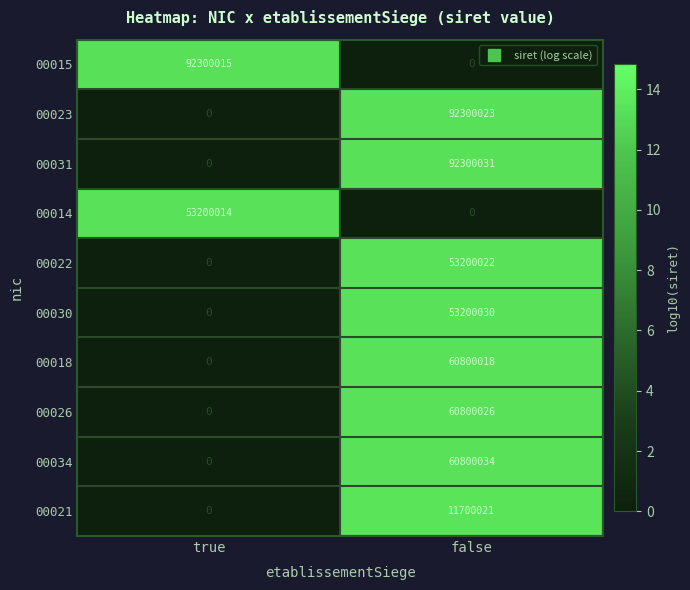

Reading left to right, extract all data points from this chart.

00015: true=92300015	false=0
00023: true=0	false=92300023
00031: true=0	false=92300031
00014: true=53200014	false=0
00022: true=0	false=53200022
00030: true=0	false=53200030
00018: true=0	false=60800018
00026: true=0	false=60800026
00034: true=0	false=60800034
00021: true=0	false=11700021